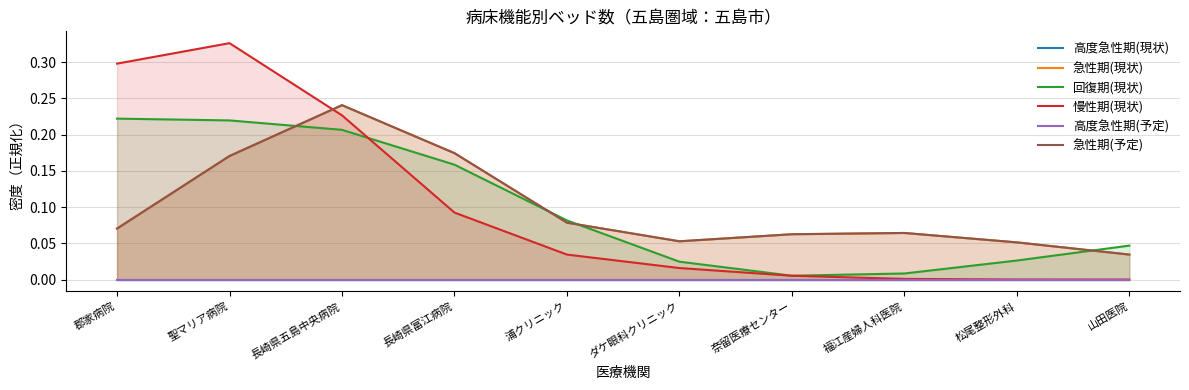

How many lines are shown in the chart?

6